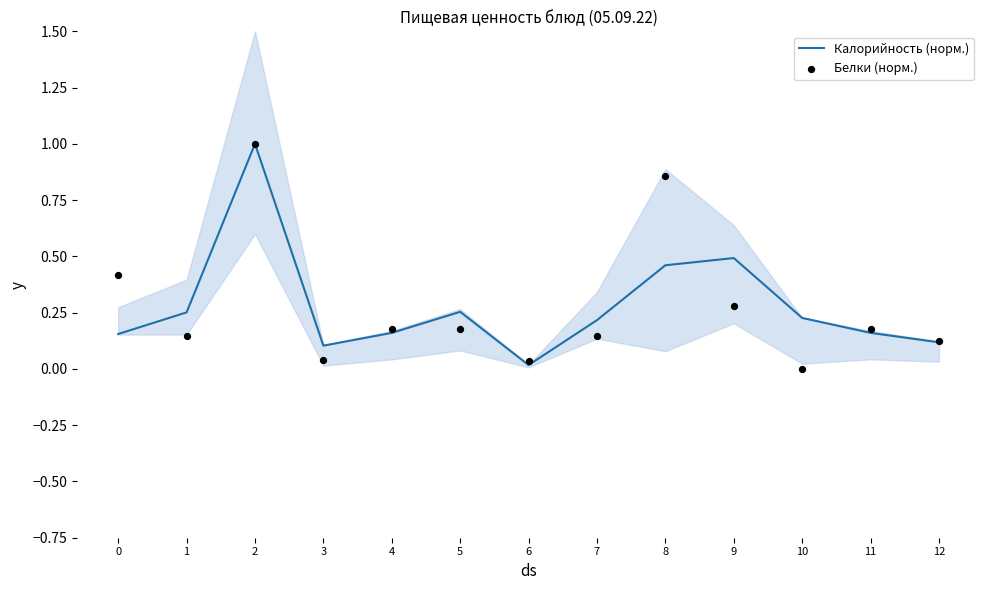

Which series reaches the minimum Y coordinate?

Белки (норм.)